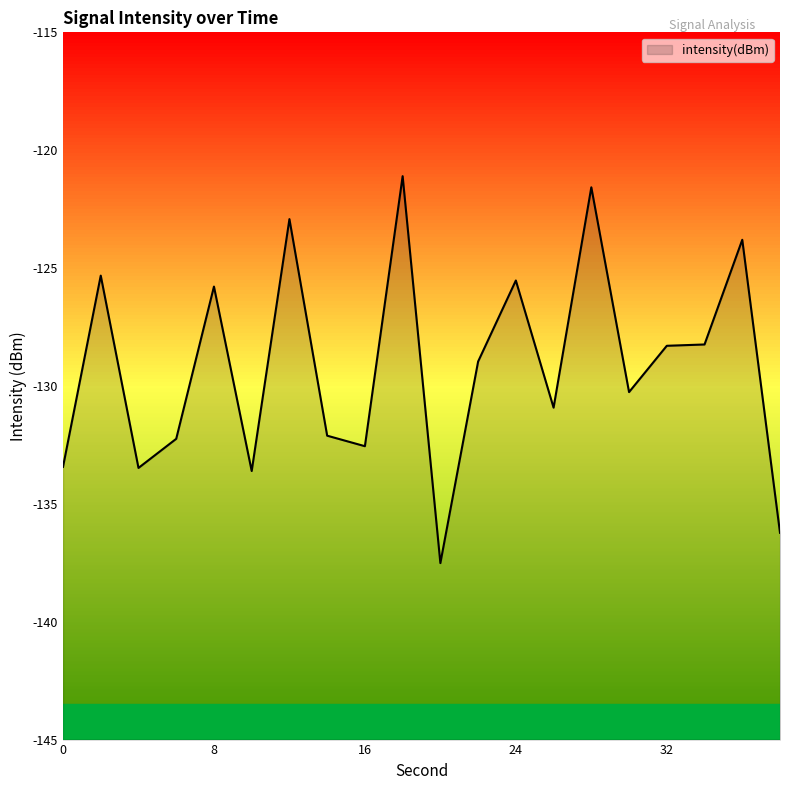

Read the value at 2.

-125.3